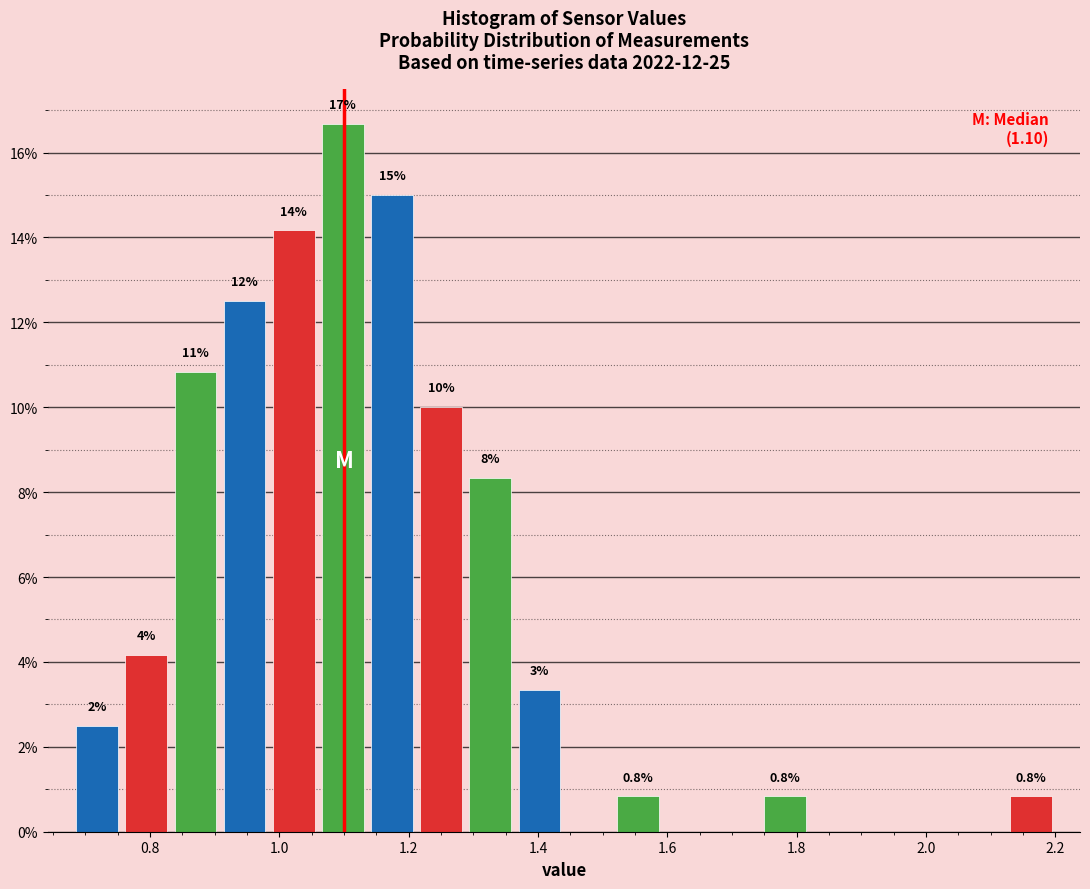

Read against the x-axis, roughly where is the centre of the tallest bar?

1.10